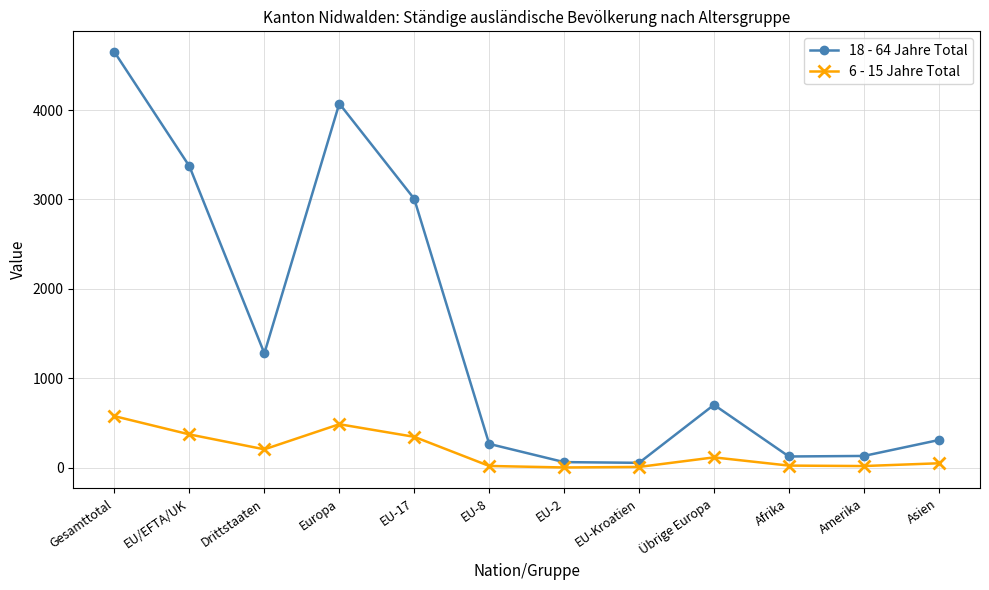

What is the total value across all series at Gesamttotal?

5224